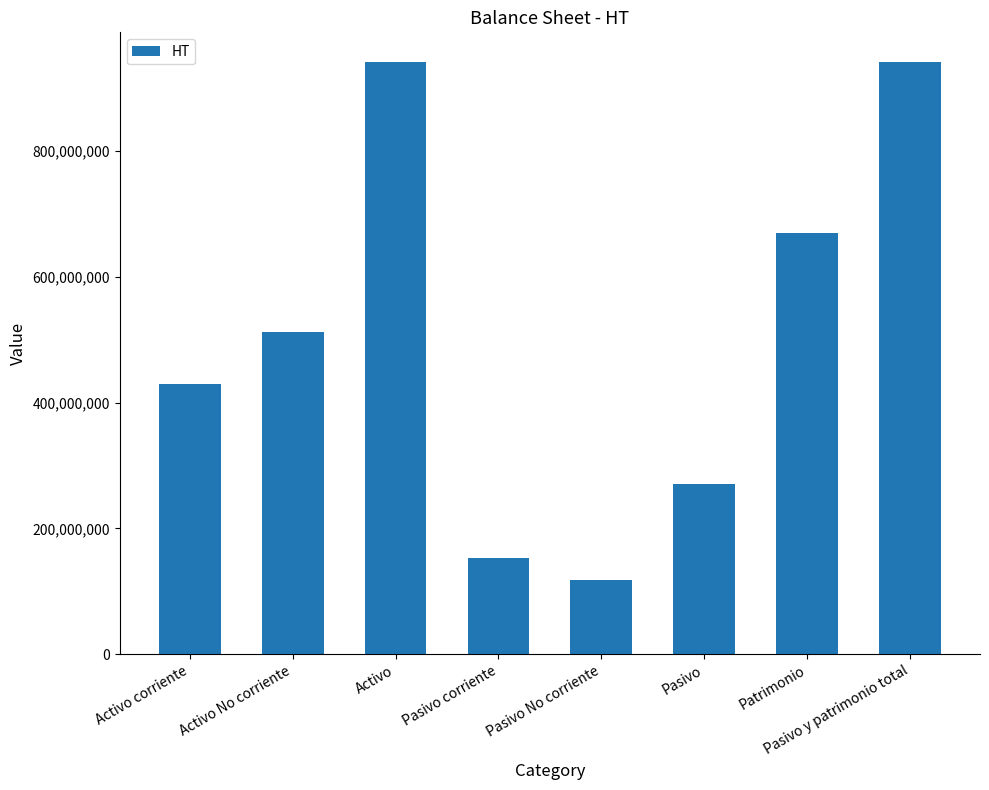

The value at Patrimonio is 257672219. True or false?

False